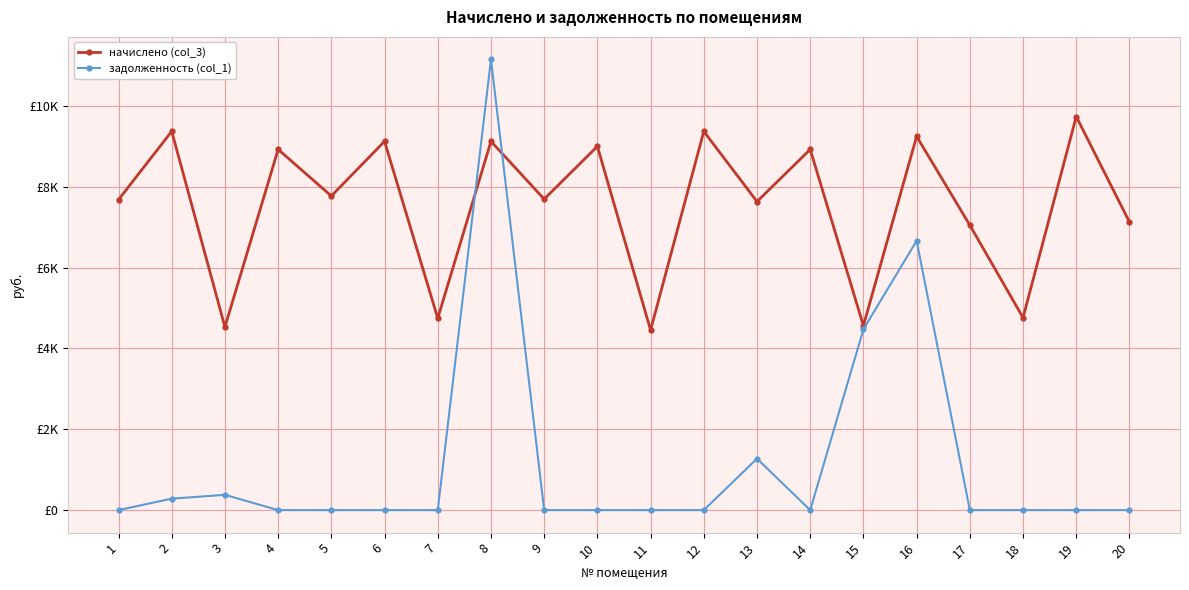

Where do начислено (col_3) and задолженность (col_1) first cross each other?

7 and 8